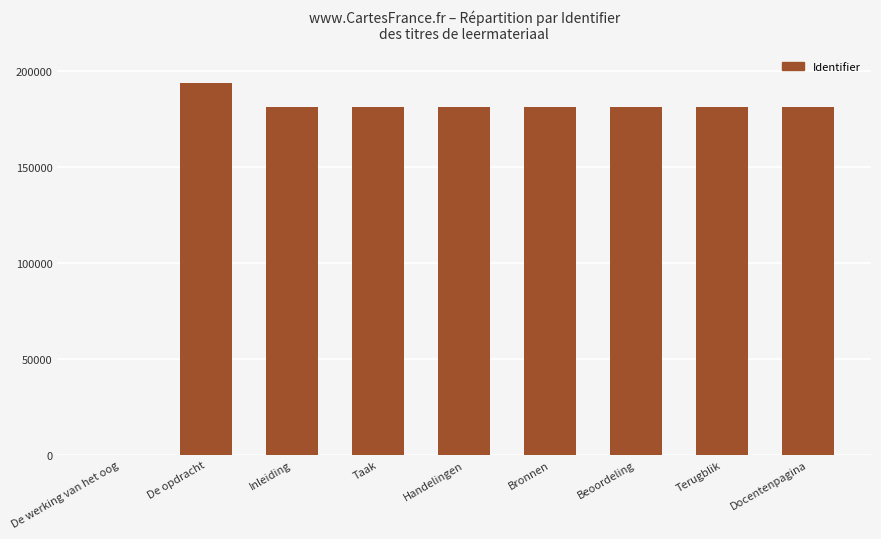

What is the maximum value shown in the chart?

193572